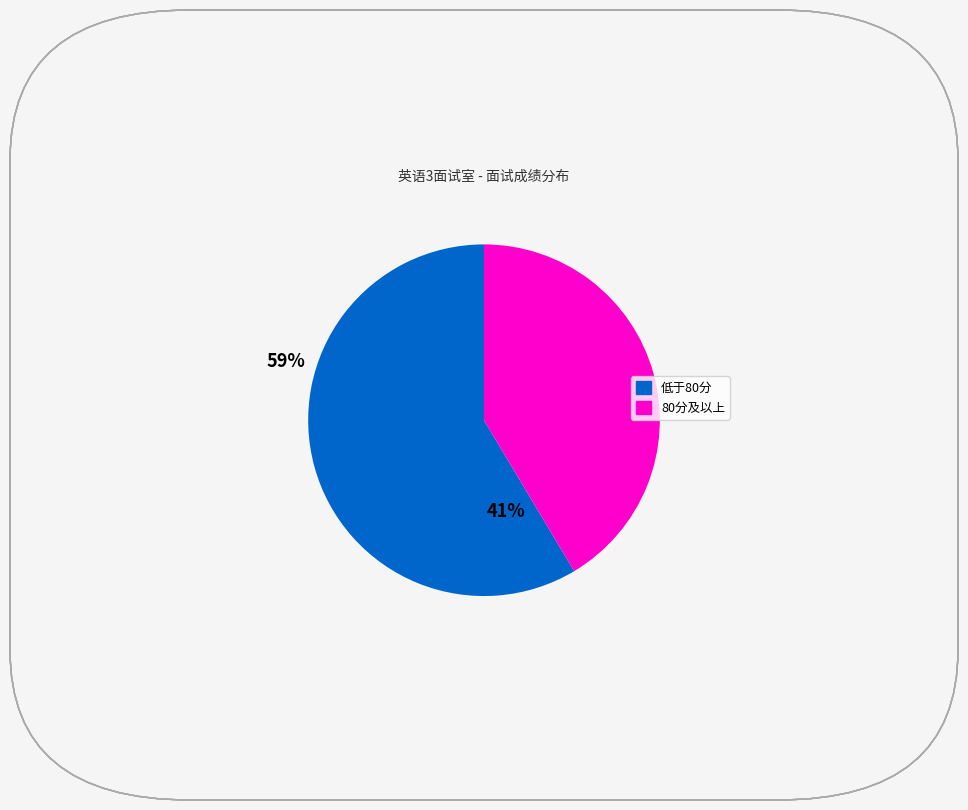

Is there any slice that represents more than half of the pie?

Yes